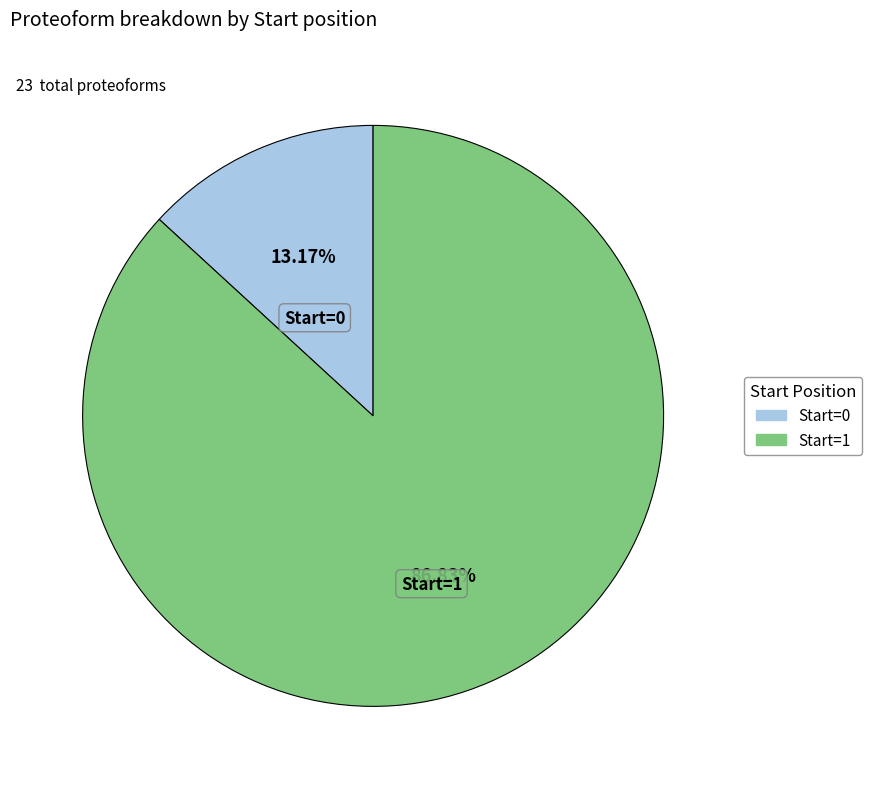

Is there any slice that represents more than half of the pie?

Yes